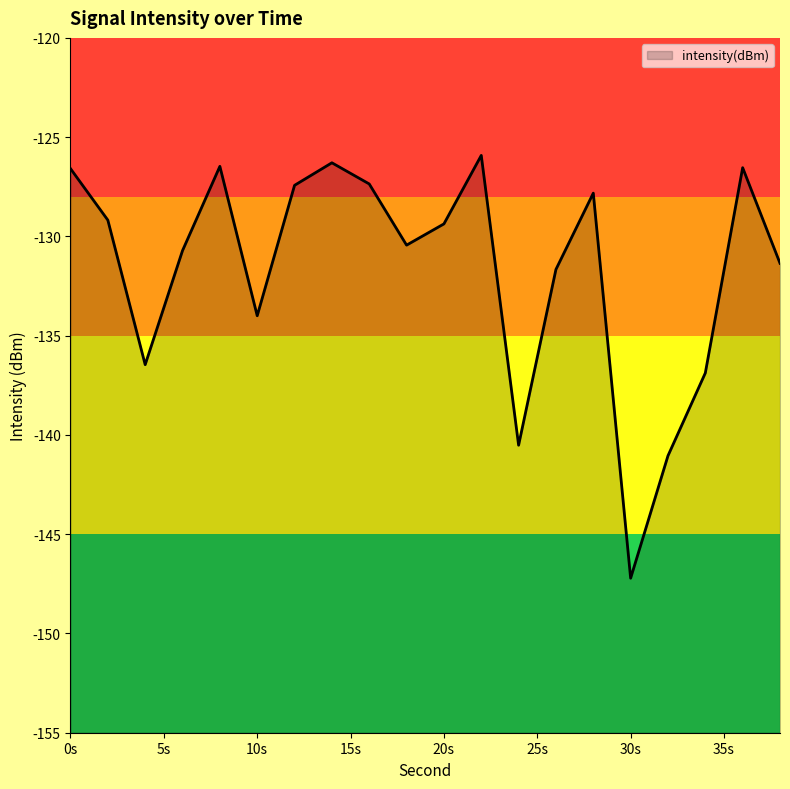

Is it true that the value at 22 is -42.4?

False